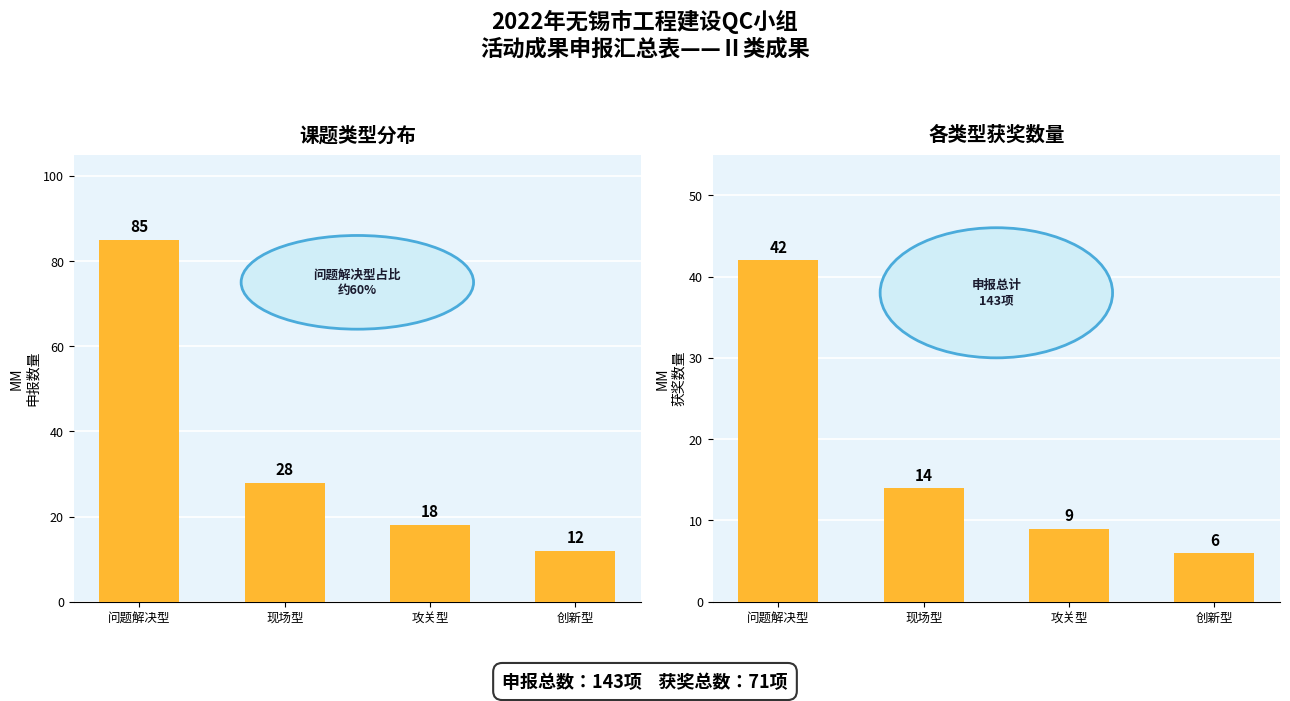

What is the difference between the Ⅱ类成果获奖数量 values at 现场型 and 问题解决型?

28